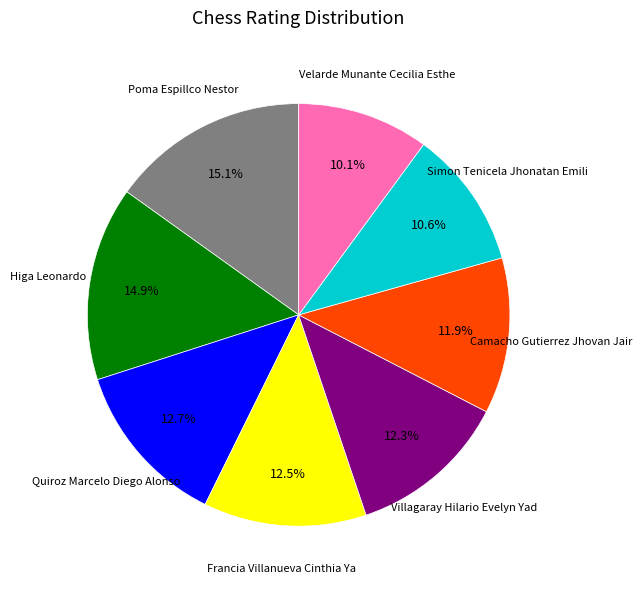

Is there a majority slice in this chart?

No